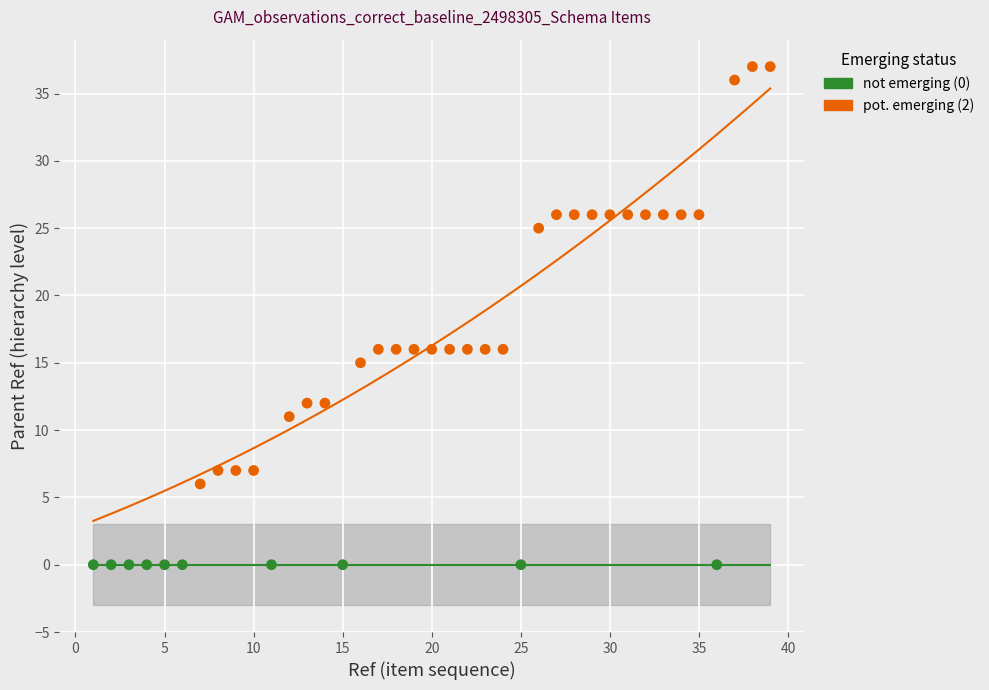

What are all the series names shown in the legend?

not emerging (0), pot. emerging (2)